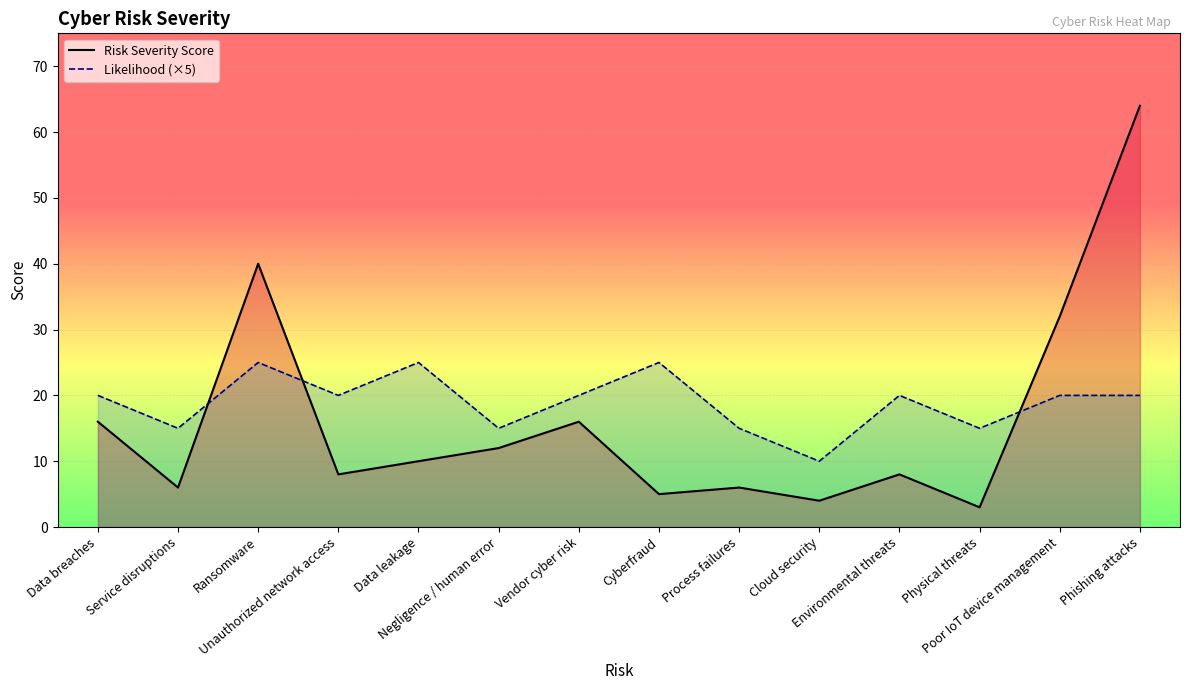

How many times do Likelihood (×5) and Risk Severity Score cross each other?

3